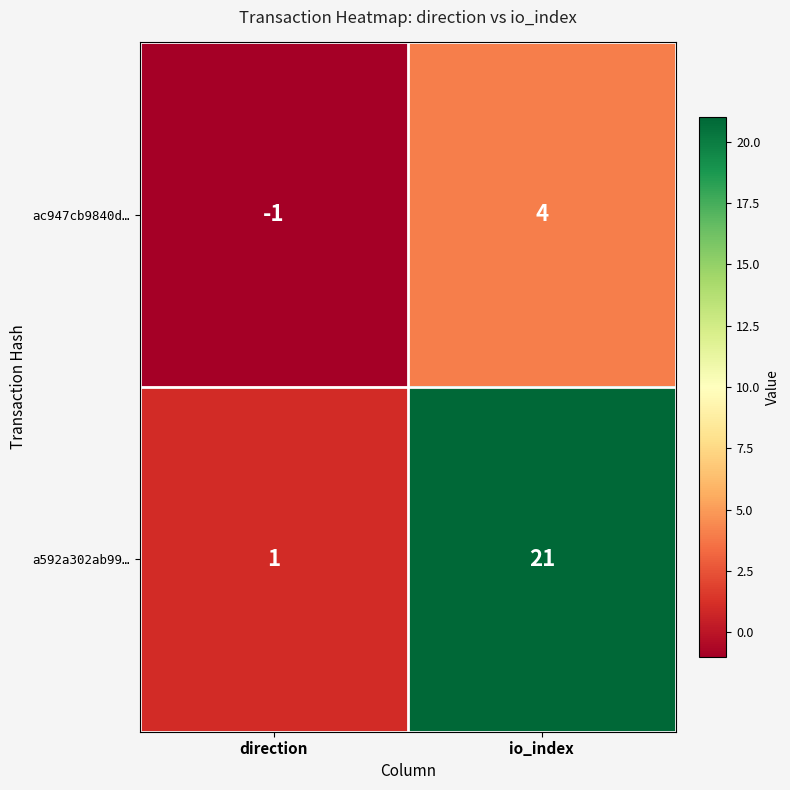

Rank the series by their maximum value, from lowest to highest.

ac947cb9840d…, a592a302ab99…